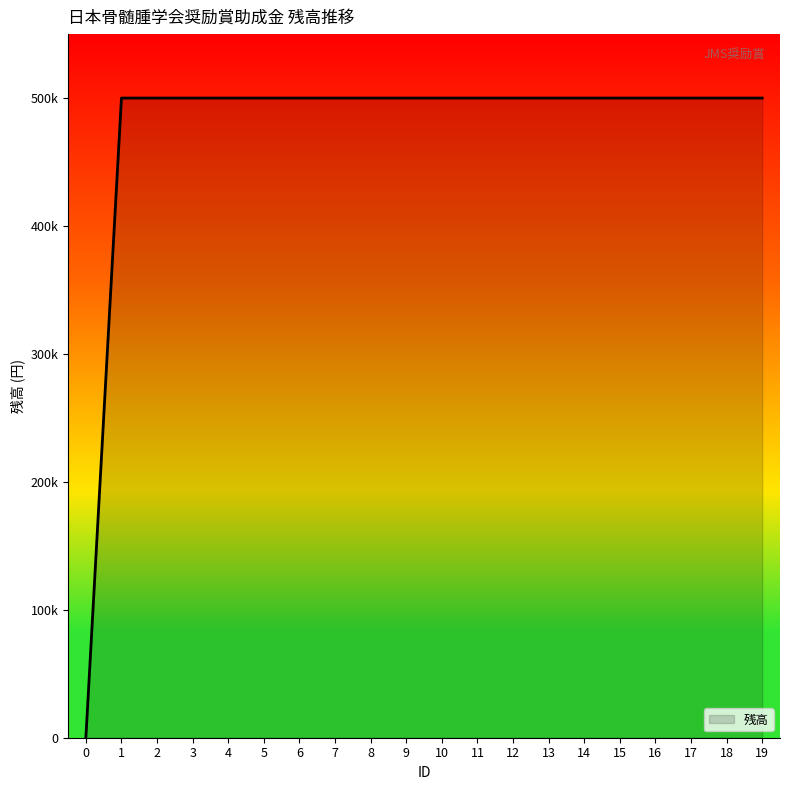

Reading left to right, list all the values displayed in this chart.

0=0	1=500000	2=500000	3=500000	4=500000	5=500000	6=500000	7=500000	8=500000	9=500000	10=500000	11=500000	12=500000	13=500000	14=500000	15=500000	16=500000	17=500000	18=500000	19=500000